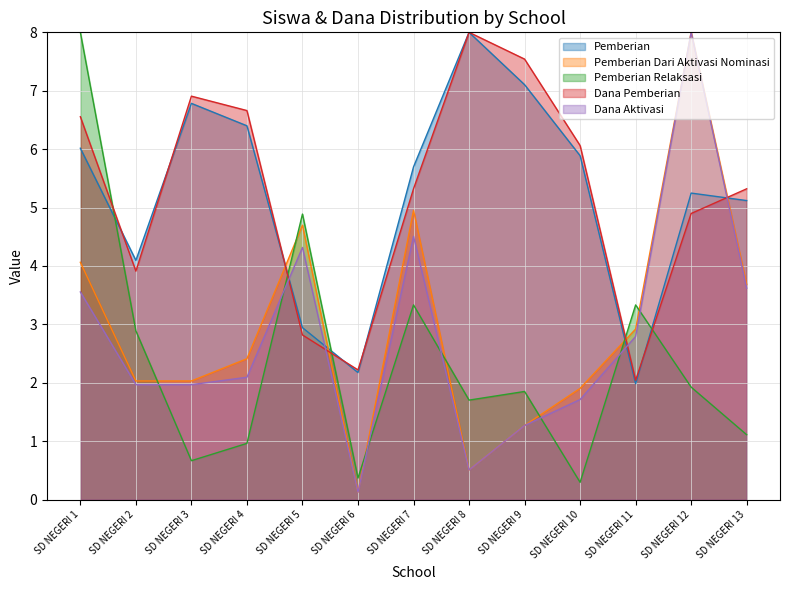

How many interior local valleys does the Pemberian series have?

3